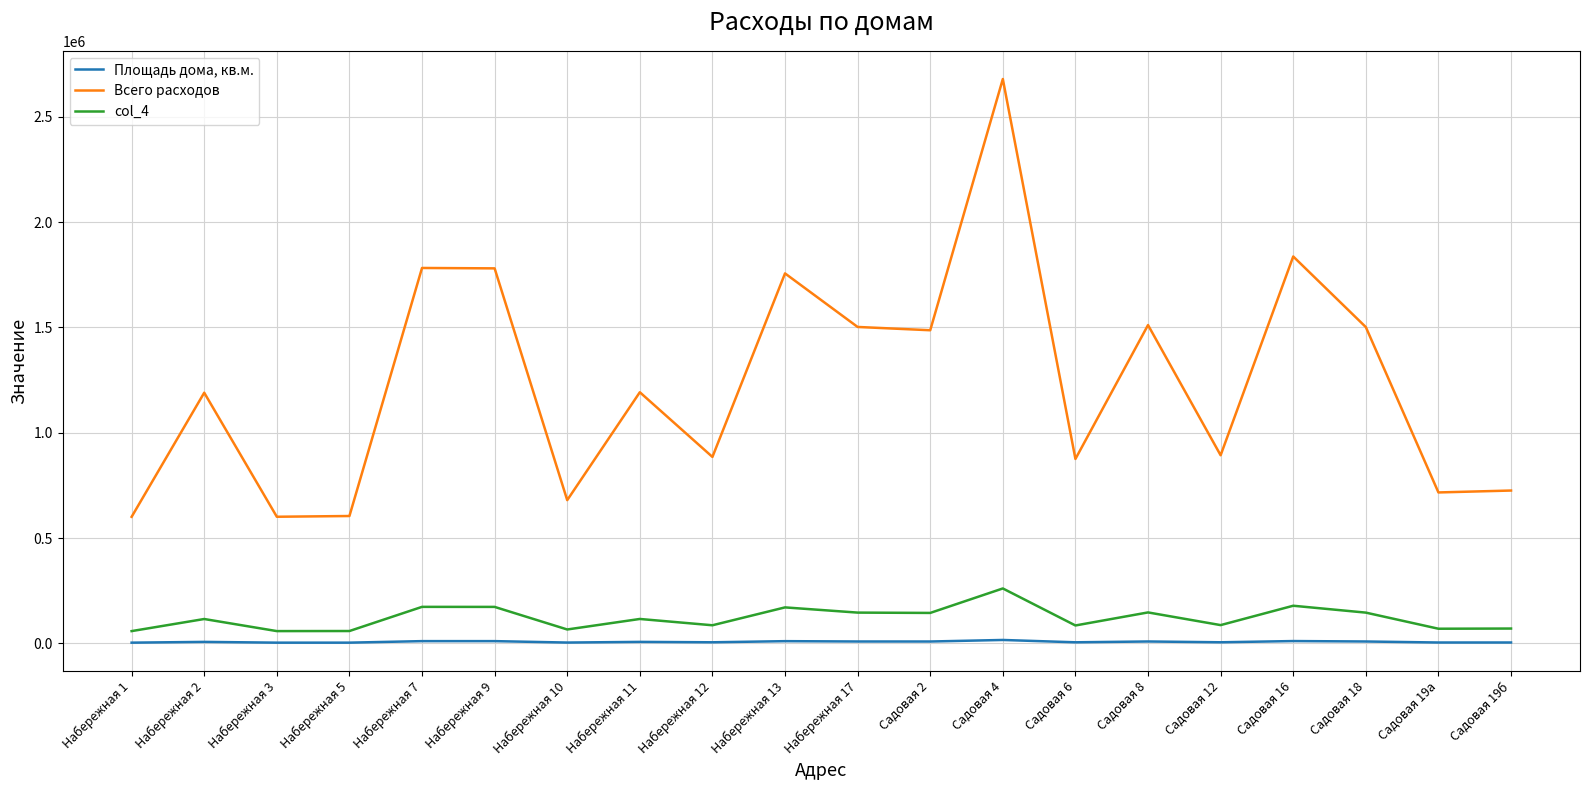

Is it true that Площадь дома, кв.м. equals 10961.5 at Набережная 7?

True